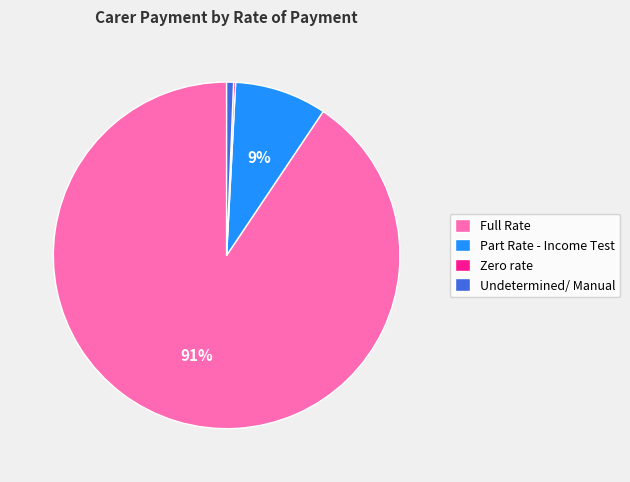

Is it true that Undetermined/ Manual is 13% of the pie?

False